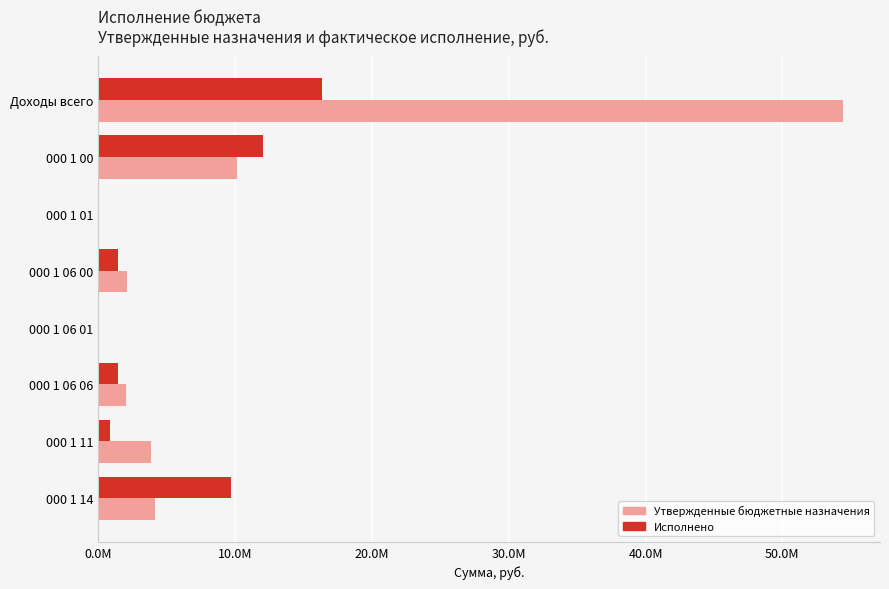

What are all the series names shown in the legend?

Утвержденные бюджетные назначения, Исполнено